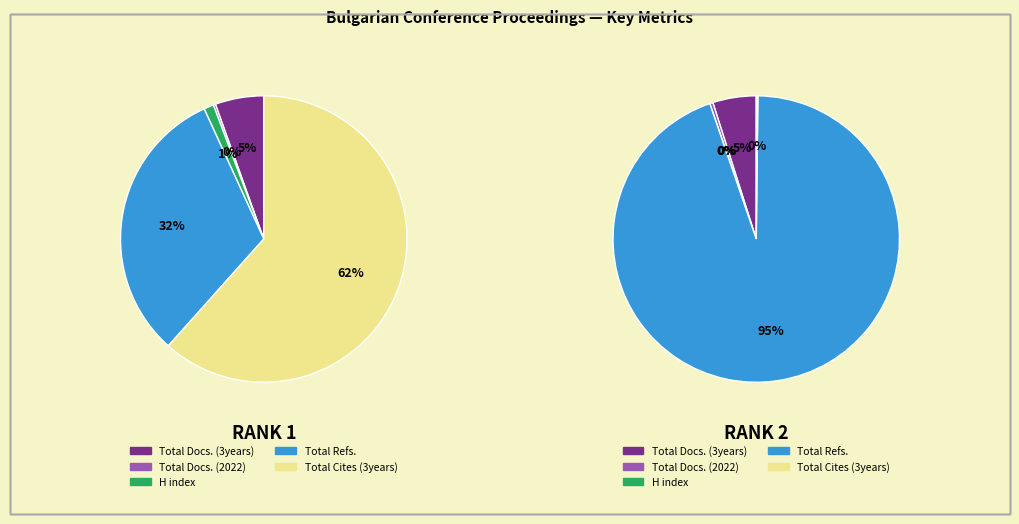

Between Rank 1 (Bulgaria) and Rank 2 (Bulgaria), which is larger?

Rank 1 (Bulgaria)